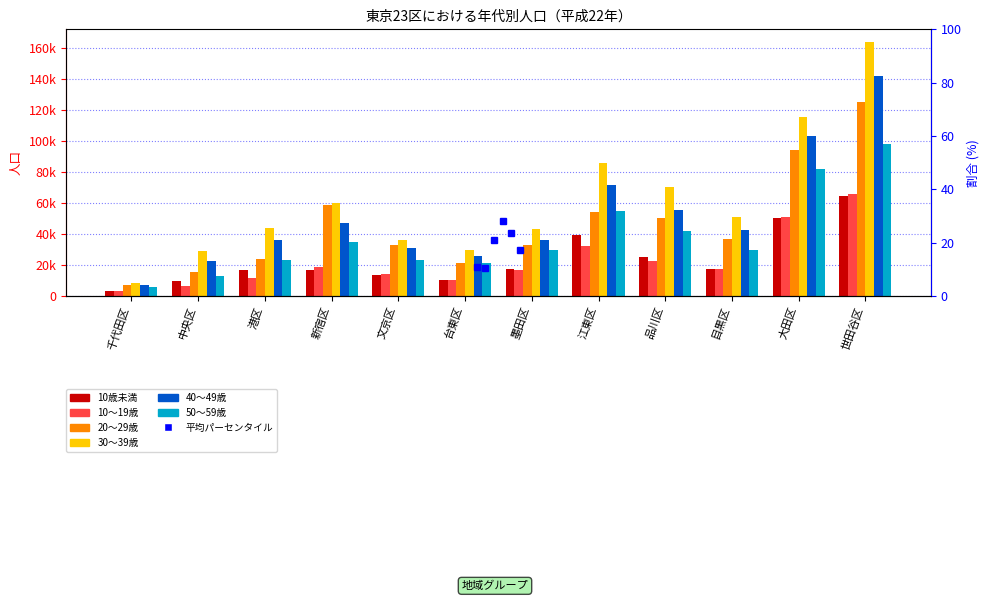

Does the chart contain any negative values?

No